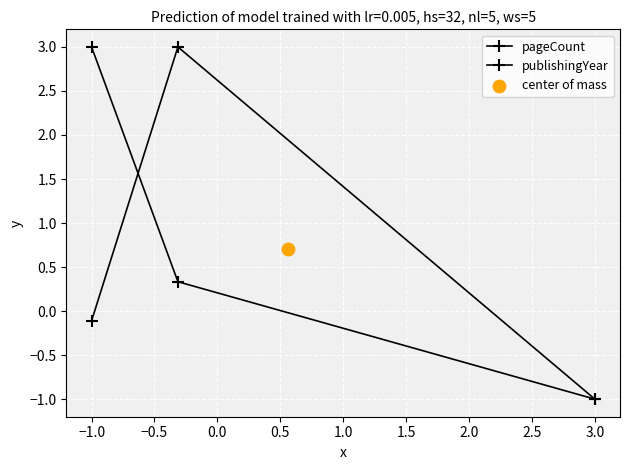

Is the value of publishingYear at −1.0 greater than the value of pageCount at 3.0?

Yes